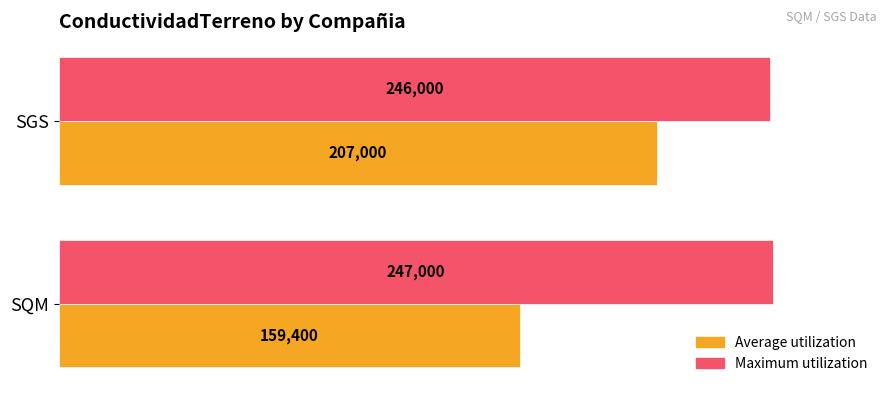

Which series has the largest total across all categories?

Maximum utilization